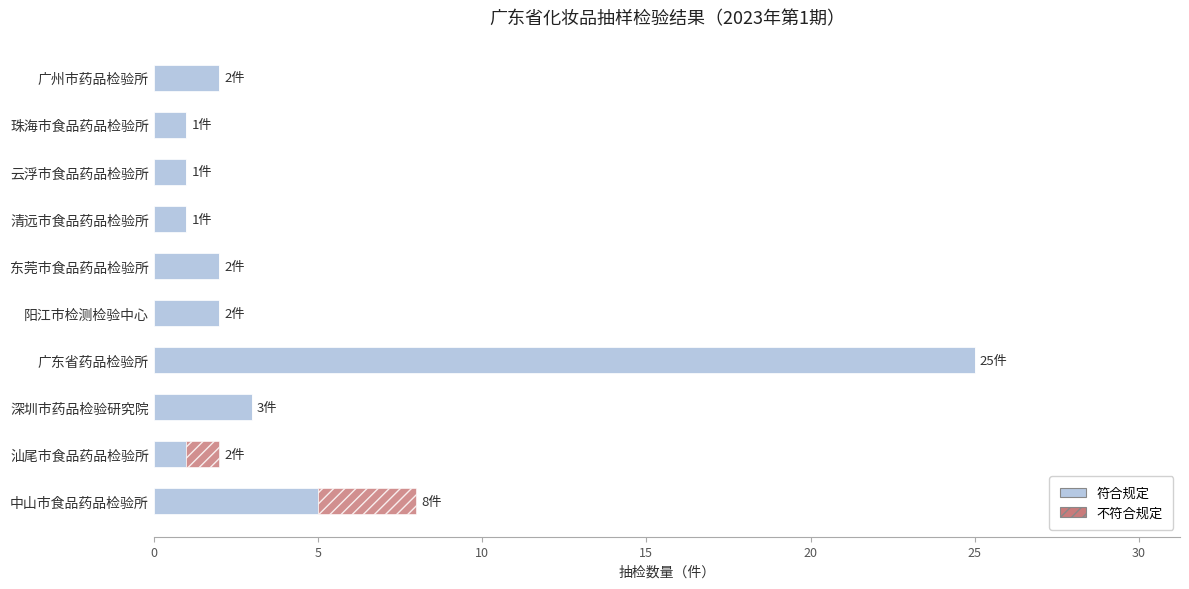

Which category has the highest value in the 符合规定 series?

广东省药品检验所